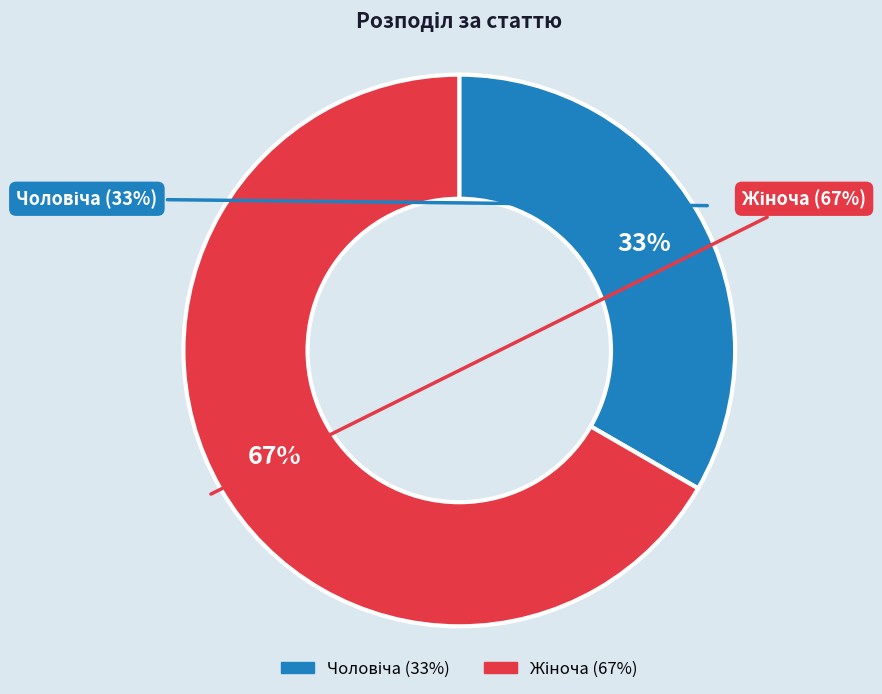

Count the number of slices in the pie.

2